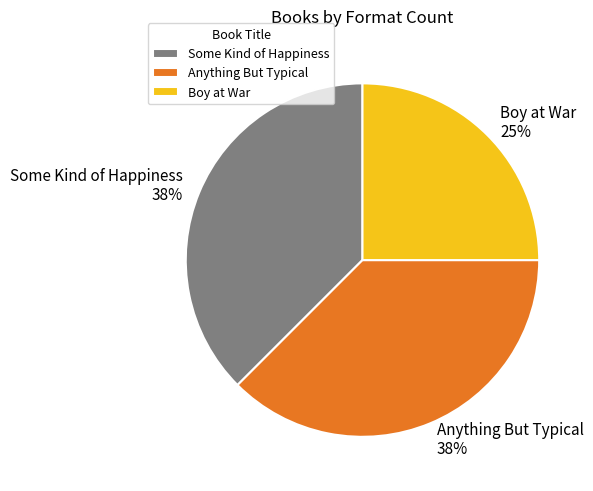

Is there a majority slice in this chart?

No